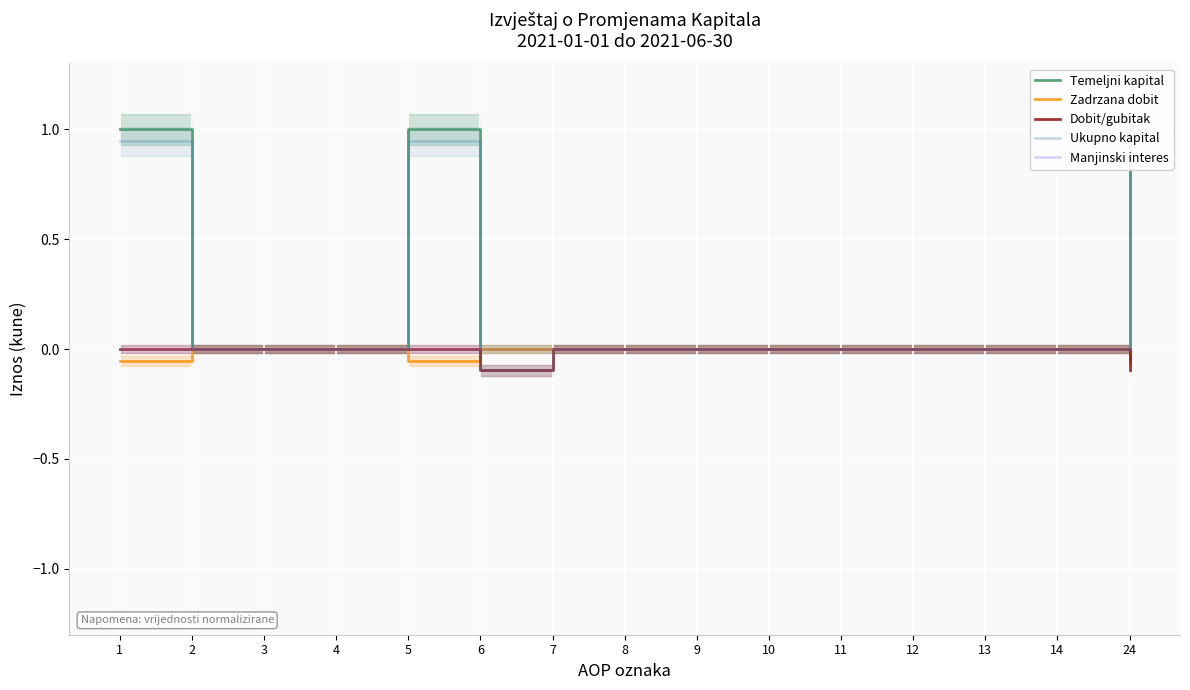

Is it true that Zadrzana dobit equals -0.0 at 3?

False